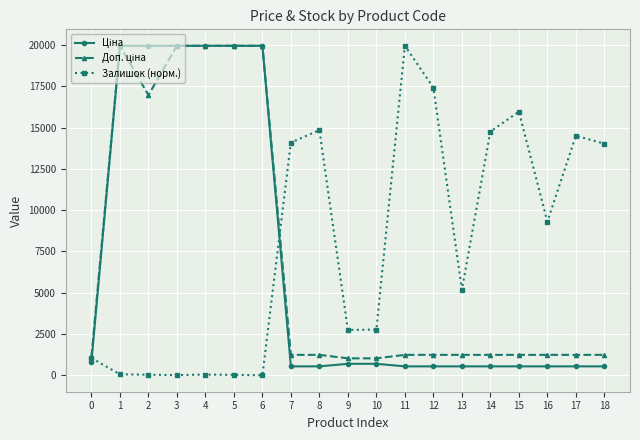

True or false: Залишок (норм.) has more than 1 points higher than both neighbors.

True